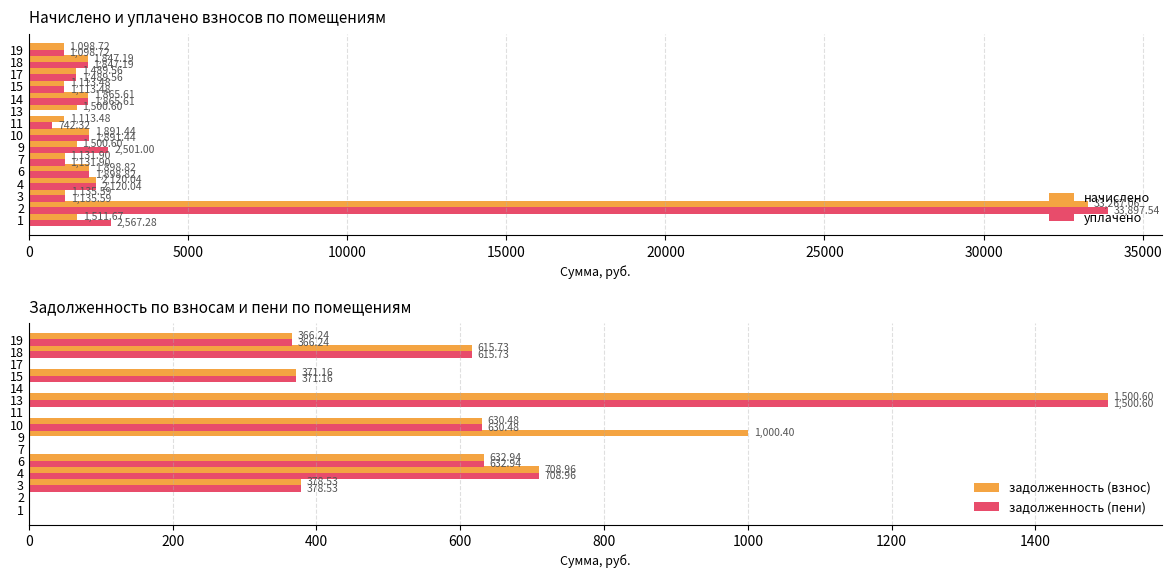

Rank the series by their maximum value, from lowest to highest.

задолженность (взнос), задолженность (пени), начислено, уплачено